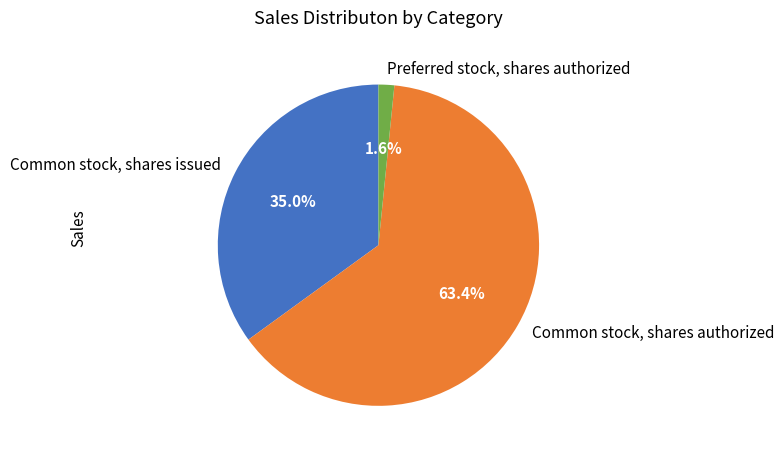

What is the largest slice in the pie chart?

Common stock, shares authorized